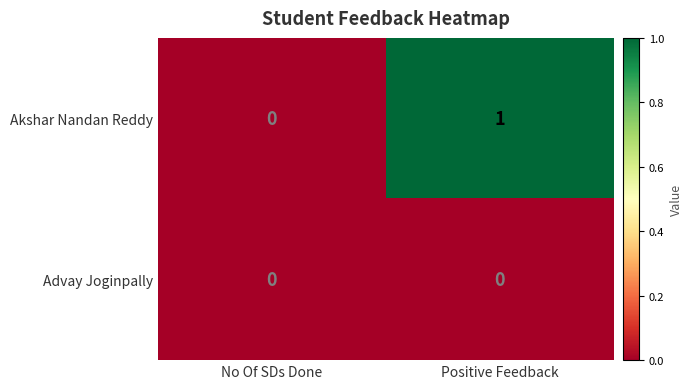

Rank the series by their average value, from highest to lowest.

Akshar Nandan Reddy, Advay Joginpally